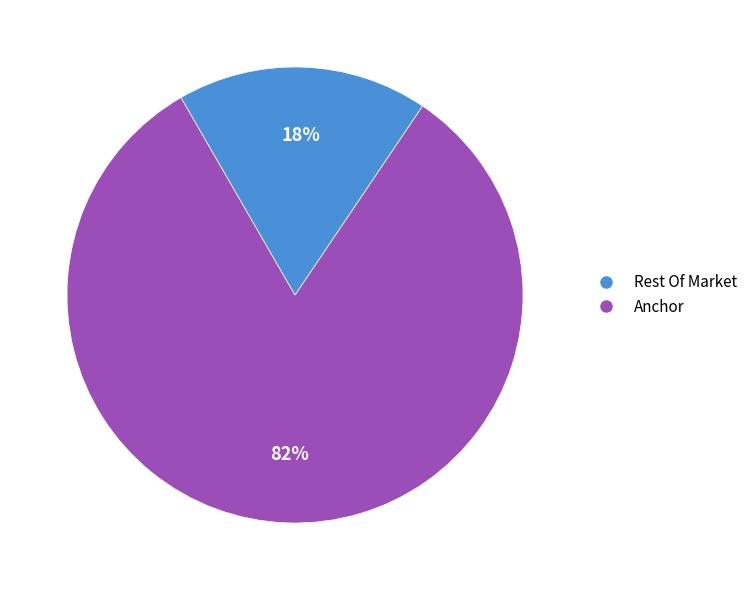

What is the largest slice in the pie chart?

Rest Of Market